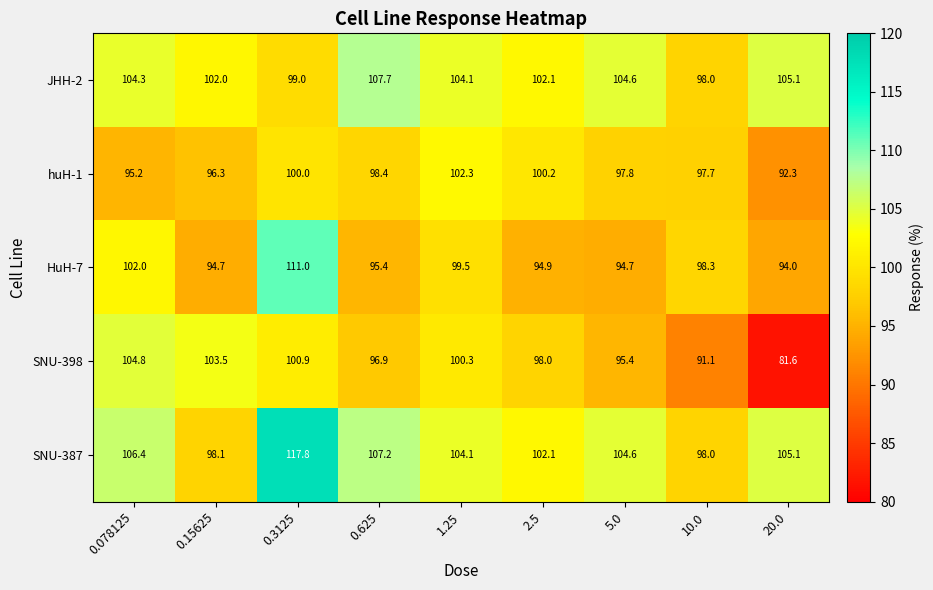

List the series in order of their peak value, highest first.

SNU-387, HuH-7, JHH-2, SNU-398, huH-1